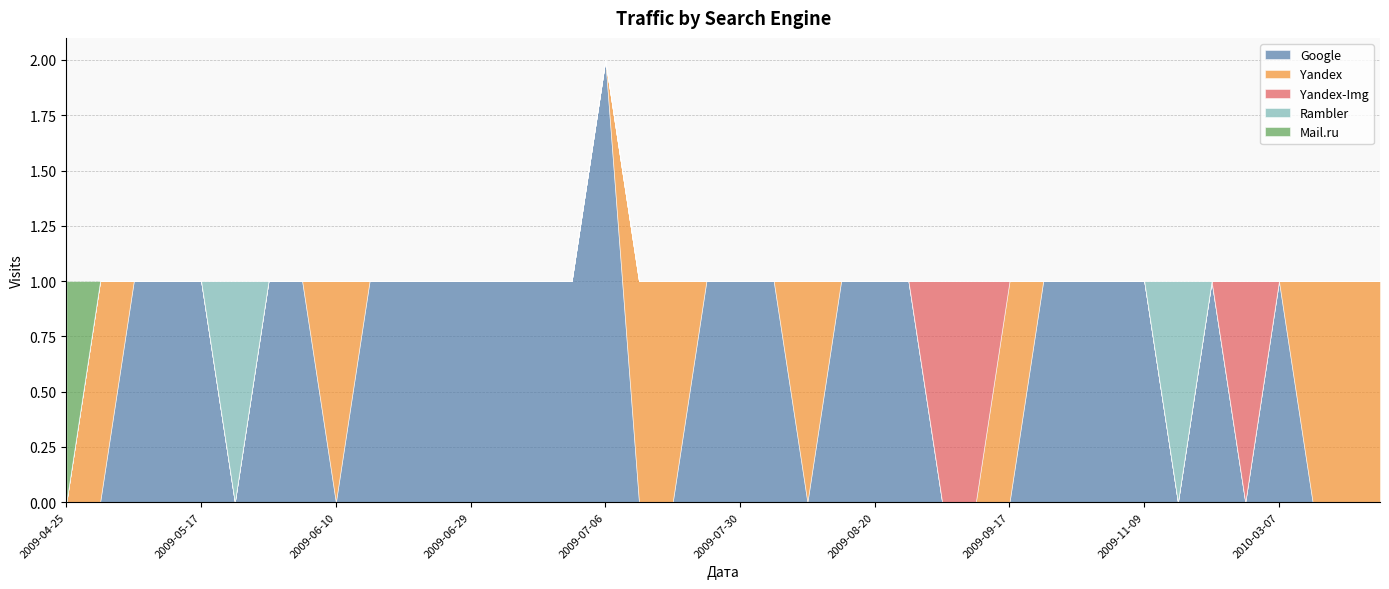

At how many categories does at least one series exceed 0?

40